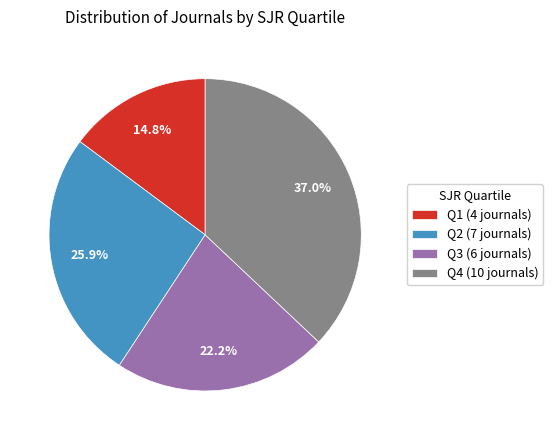

Which category has the smallest portion of the pie?

Q1